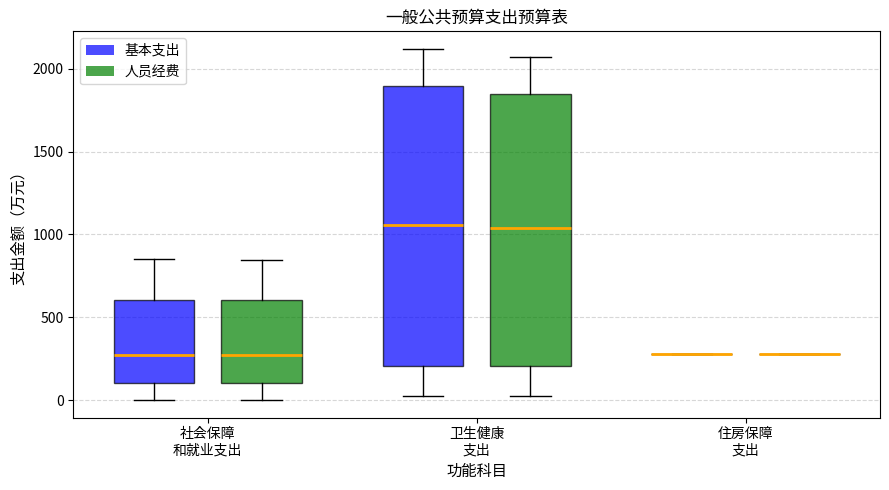

Reading left to right, read every box against the y-axis: the position of its median line, the range the box covers, and the ends of its whiskers. The values are not printed on the chart, so give them approximately, as read against the axis.

社会保障 和就业支出 (基本支出): median 300, box 100 to 600, whiskers 0 to 850
社会保障 和就业支出 (人员经费): median 250, box 100 to 600, whiskers 0 to 850
卫生健康 支出 (基本支出): median 1050, box 200 to 1900, whiskers 0 to 2100
卫生健康 支出 (人员经费): median 1050, box 200 to 1850, whiskers 0 to 2050
住房保障 支出 (基本支出): box collapsed to a line at 300, whiskers 300 to 300
住房保障 支出 (人员经费): box collapsed to a line at 300, whiskers 300 to 300